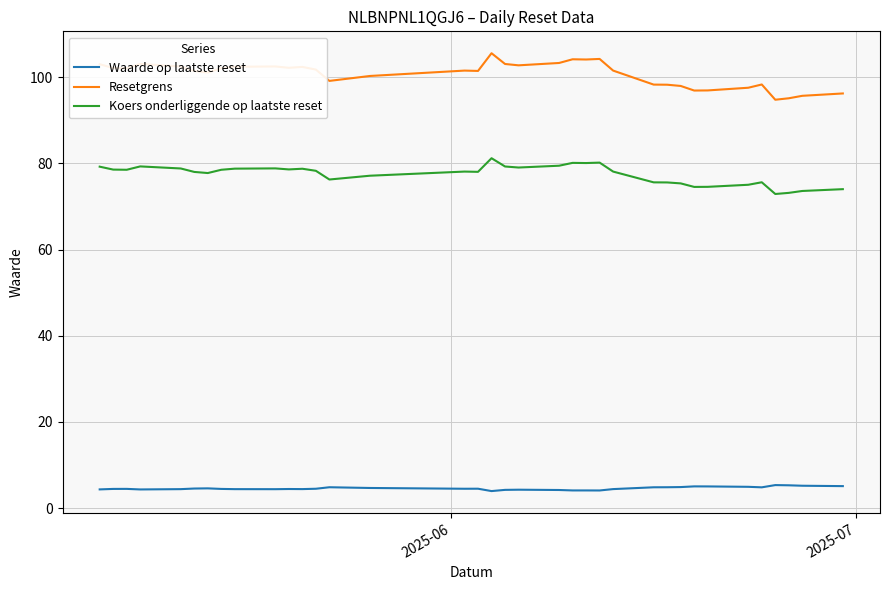

What are all the series names shown in the legend?

Waarde op laatste reset, Resetgrens, Koers onderliggende op laatste reset